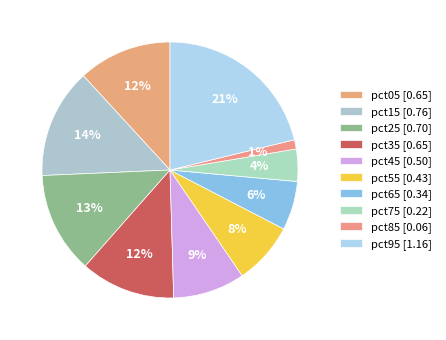

Count the number of slices in the pie.

10